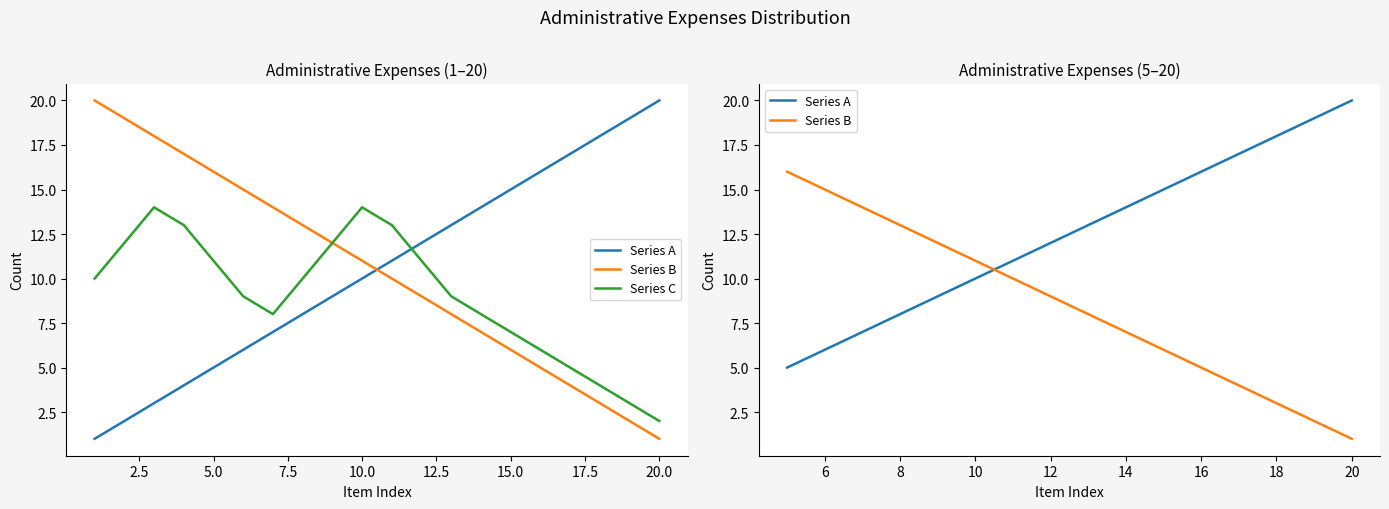

Which series has the largest total across all categories?

Series A